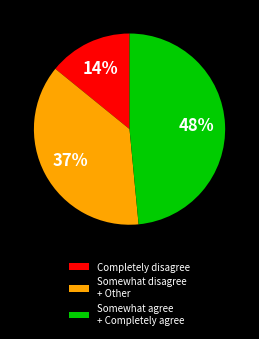

To the nearest percent, what is the average slice percentage?

33%